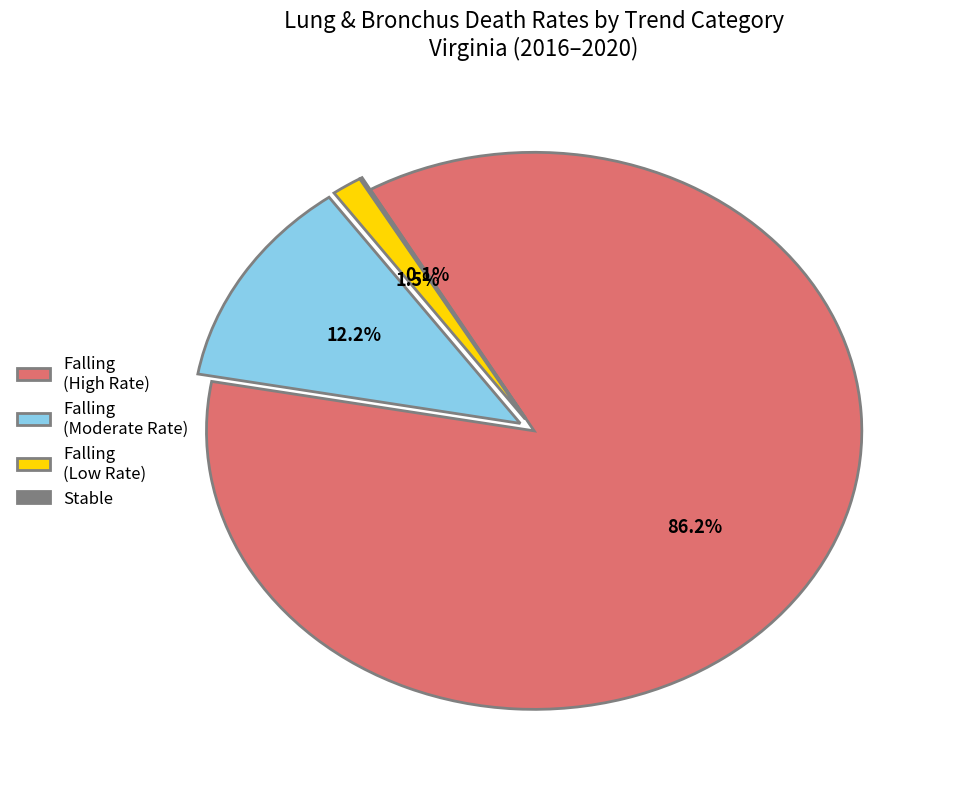

Which category has the biggest portion of the pie?

Falling (High Rate)